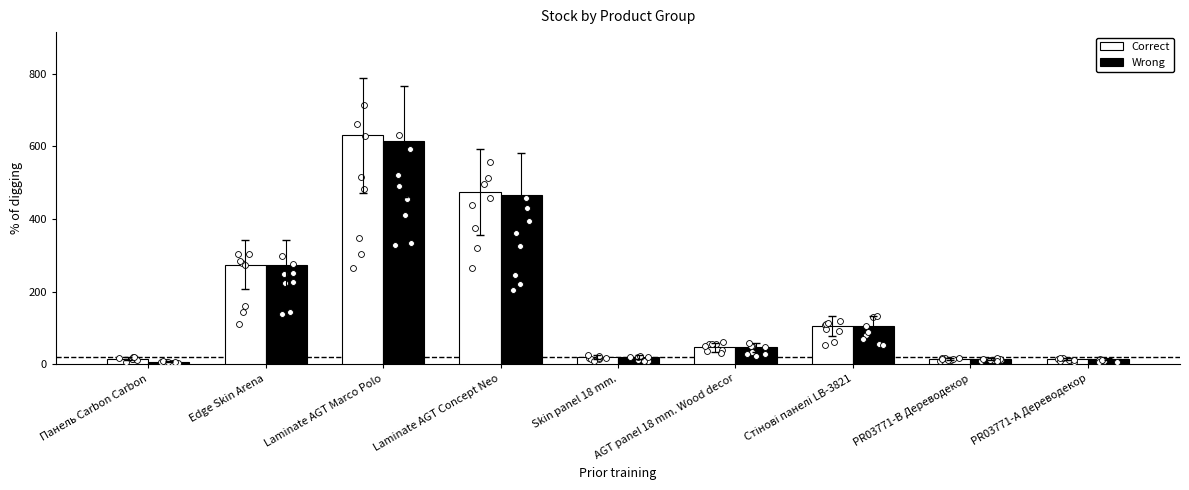

At how many categories does at least one series exceed 88?

4